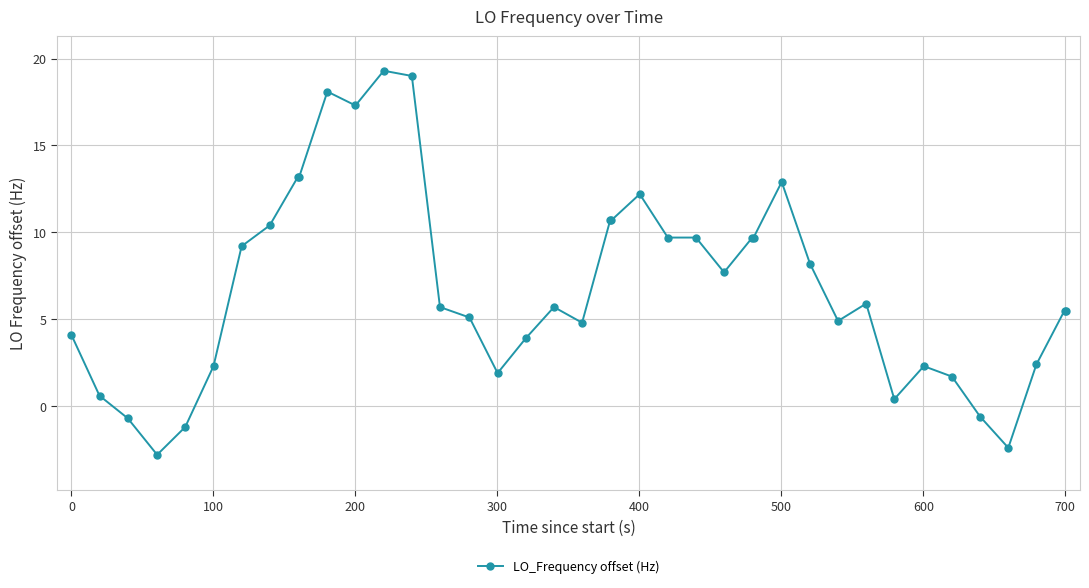

What is the value of the 9th point from the left?

13.2